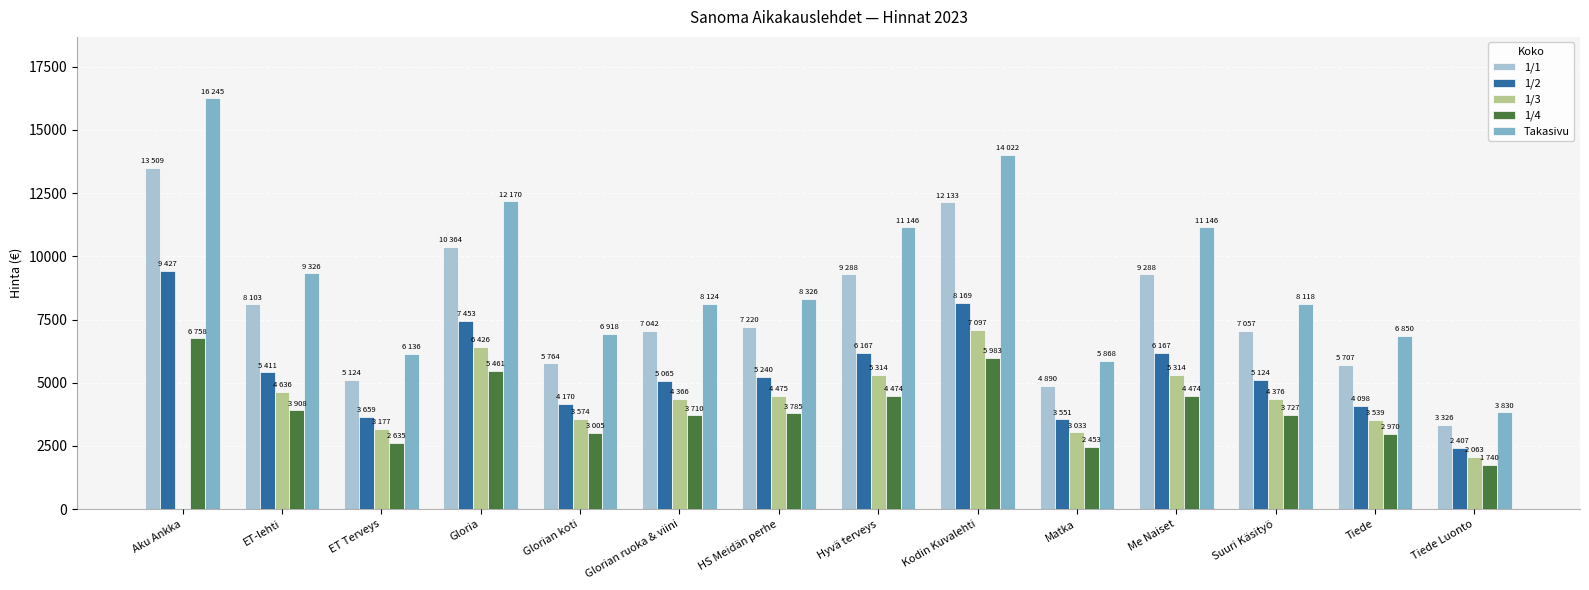

Which series has the largest total across all categories?

Takasivu